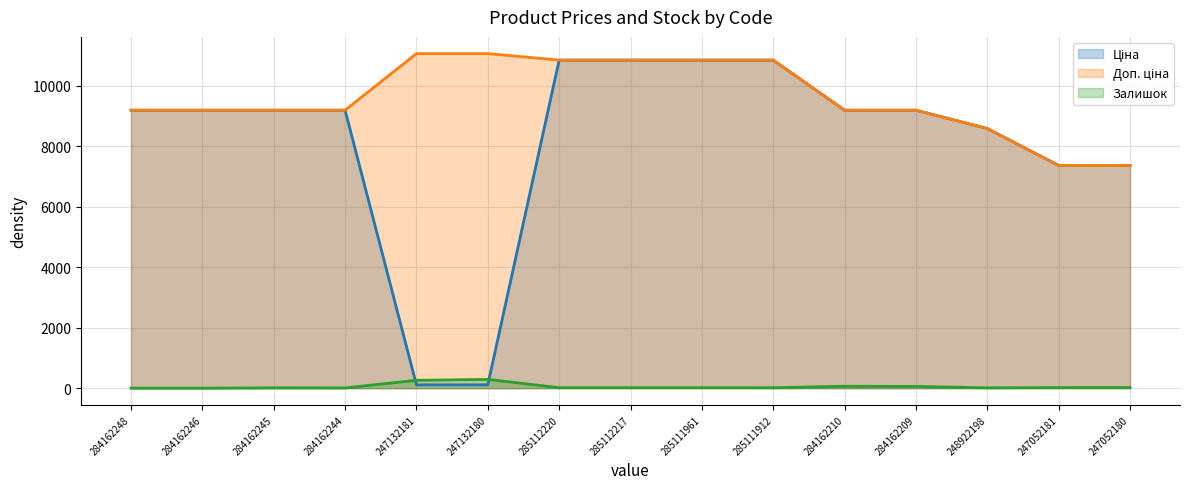

True or false: Доп. ціна has a value of 7360.2 at 247052180.

True